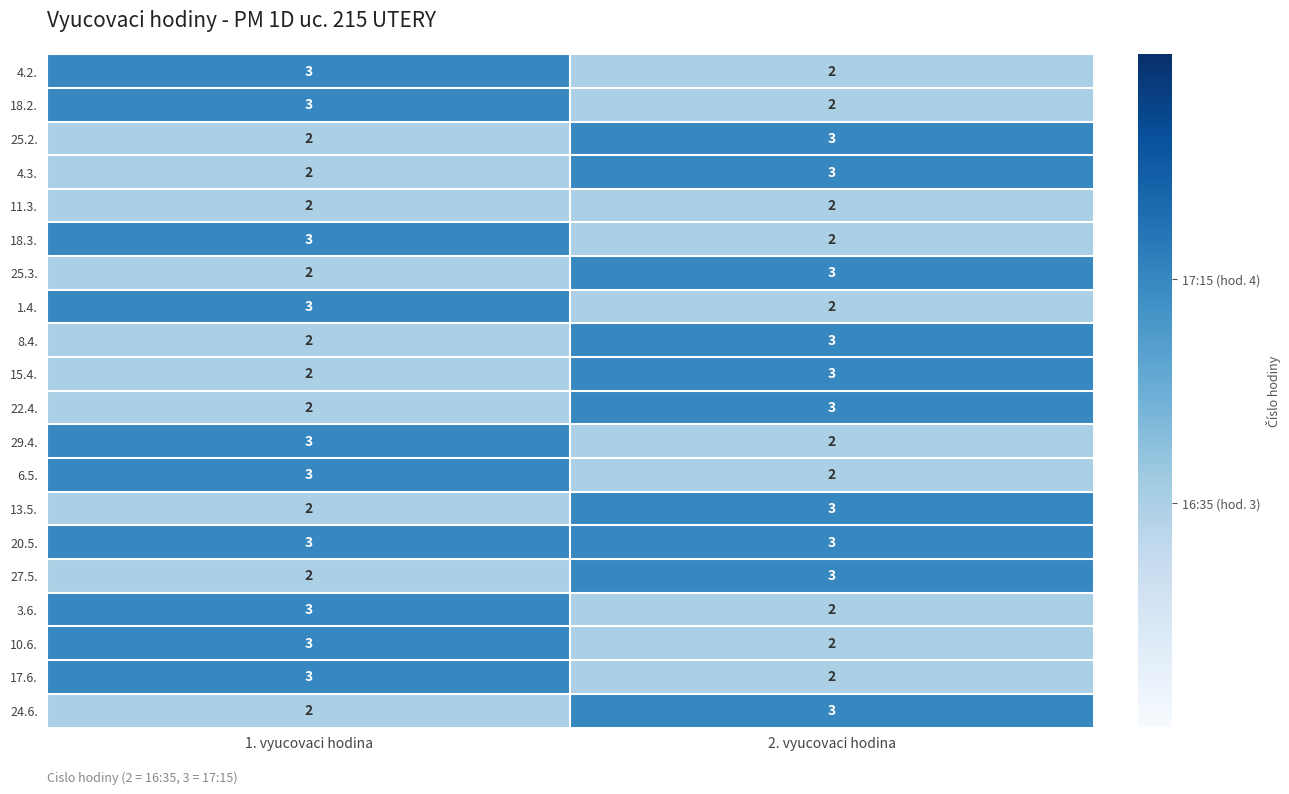

What is the maximum value shown in the chart?

3